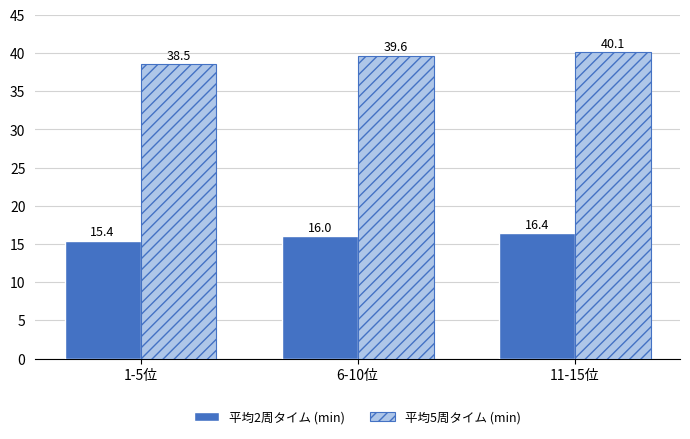

Which series has the widest spread of values?

平均5周タイム (min)